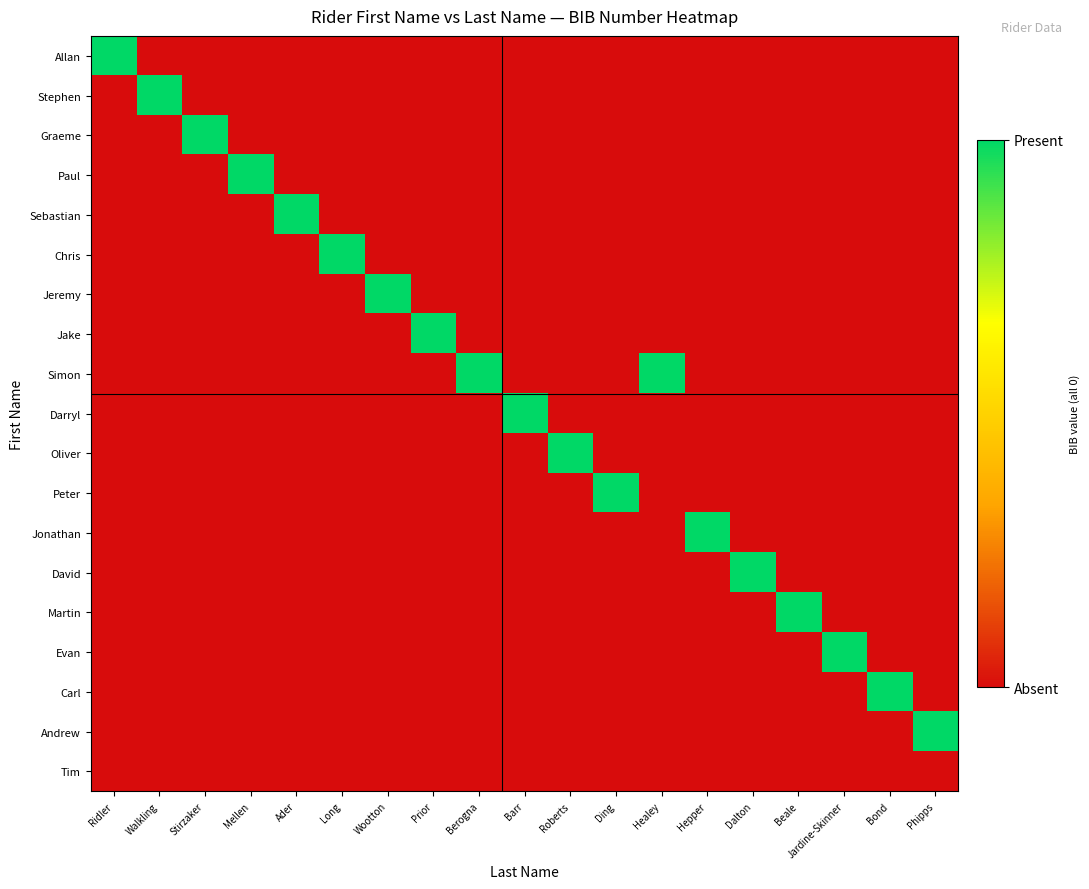

Which label corresponds to the smallest value in the chart?

Walkling